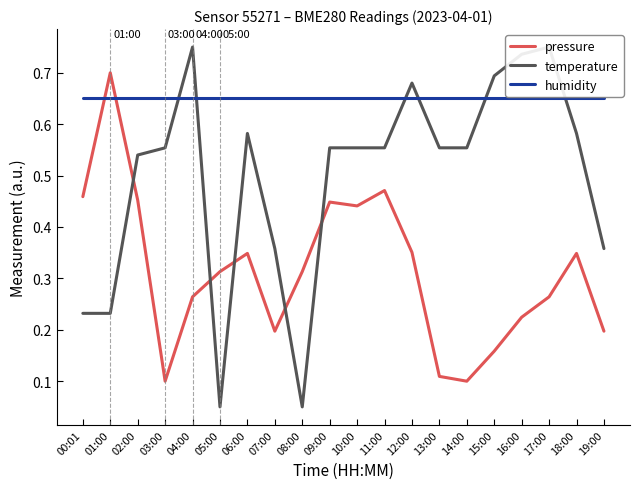

The value of temperature at 07:00 is 0.5. True or false?

False